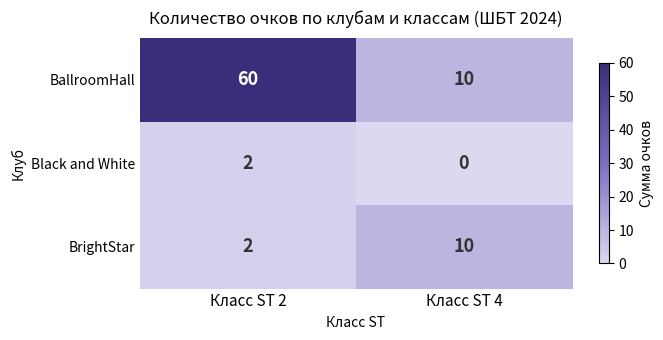

How many series are shown in this chart?

3